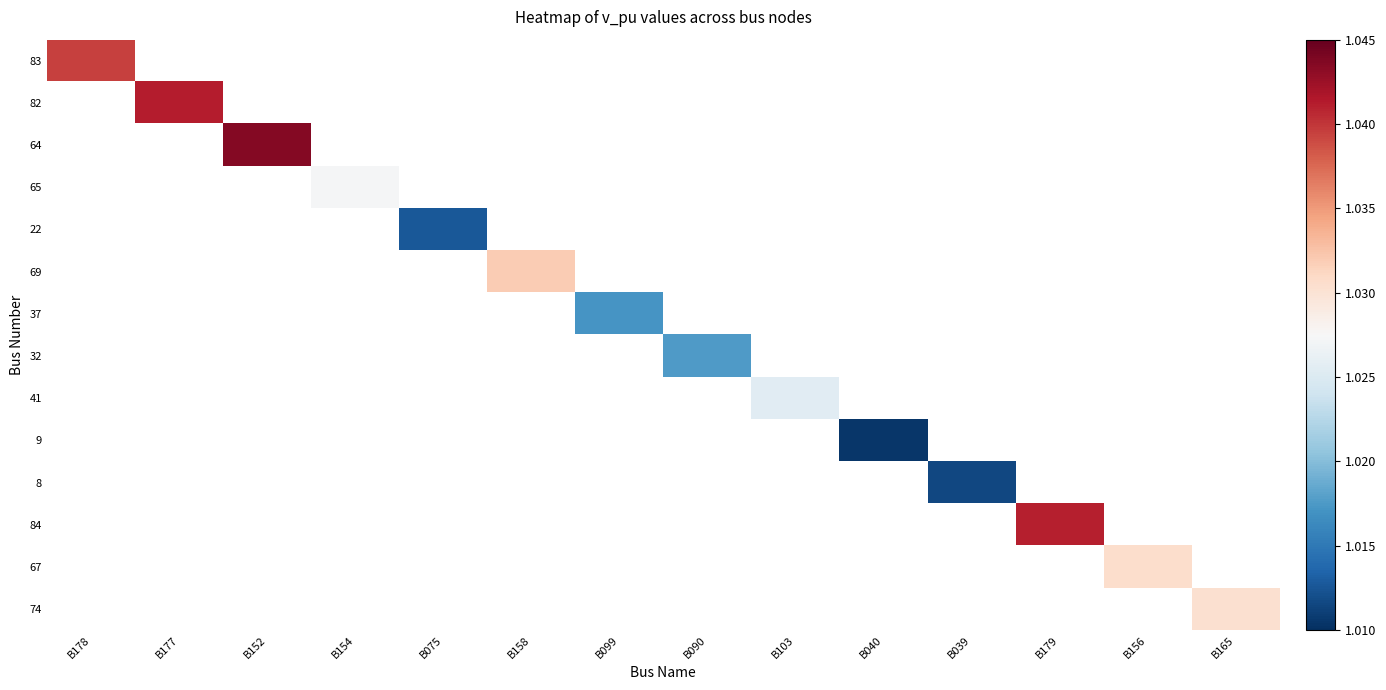

Is the value of 84 at B179 greater than the value of 69 at B040?

No